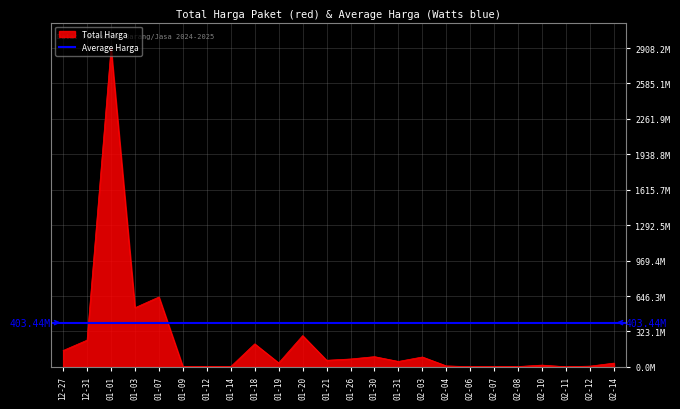

What is the minimum value shown in the chart?

878800